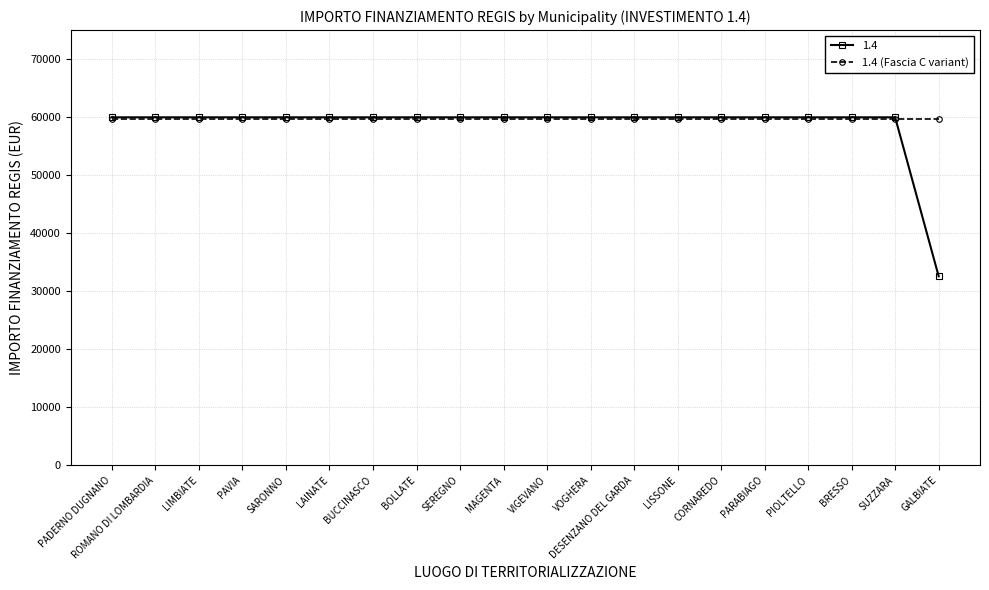

True or false: 1.4 has a value of 59966.0 at SEREGNO.

True